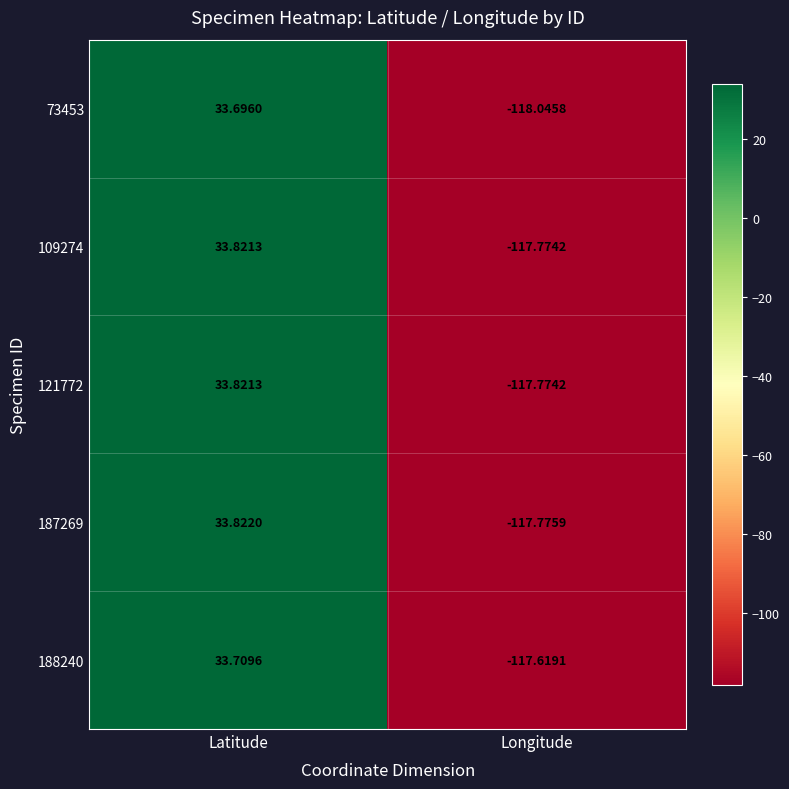

Which series has the largest total across all categories?

188240